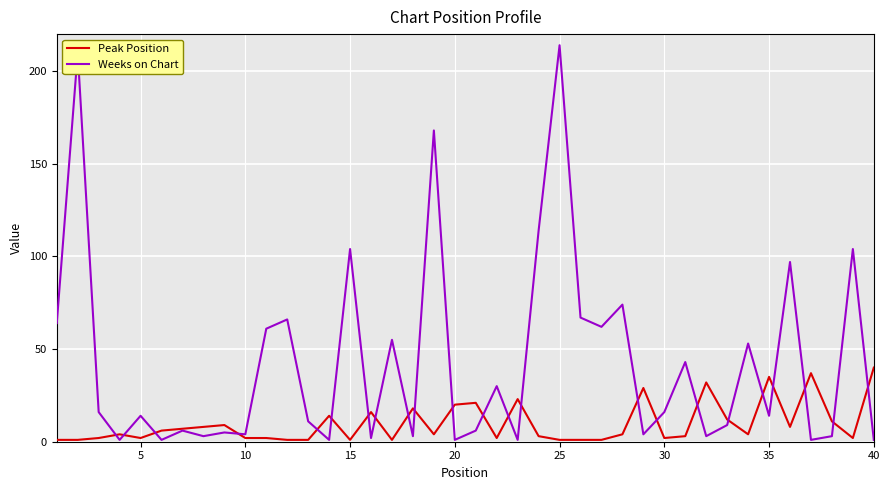

List the series in order of their overall mean, highest first.

Weeks on Chart, Peak Position